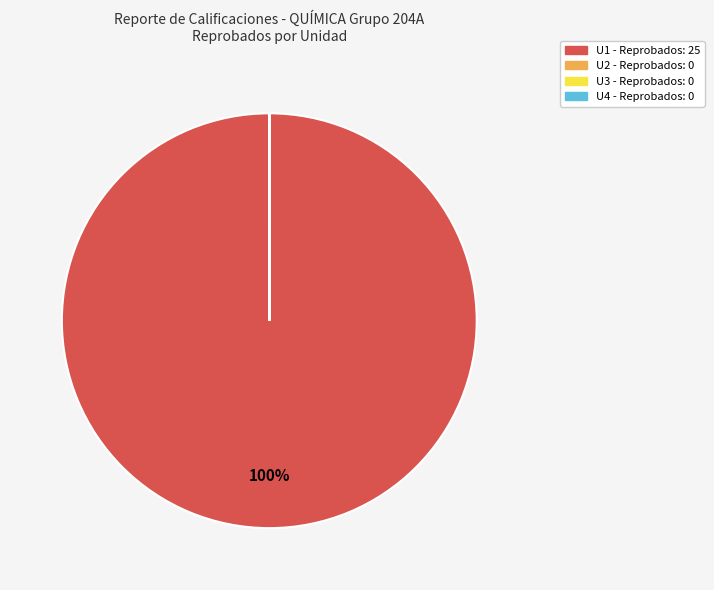

To the nearest percent, what percentage of the pie is U1?

100%